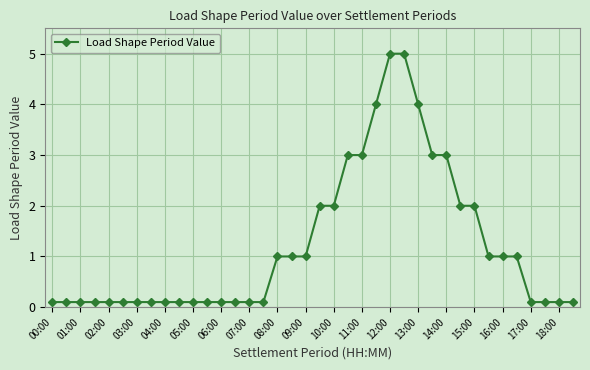

What is the sum of all values?

46.0